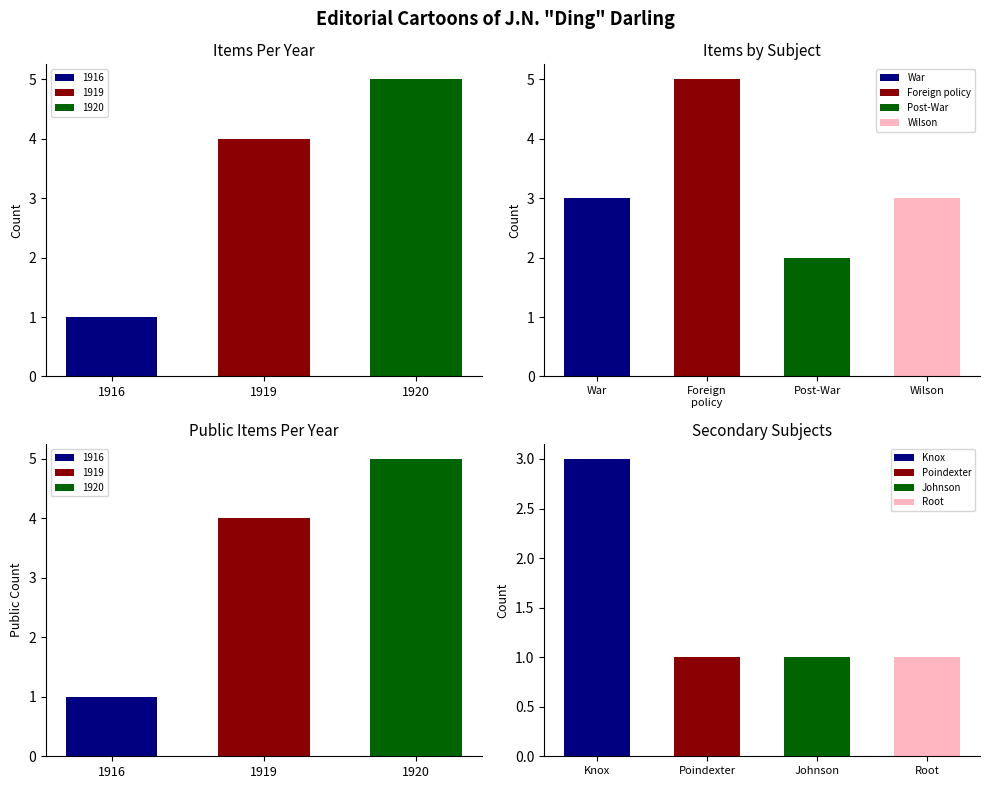

What is the label of the 7th bar from the right?

Wilson